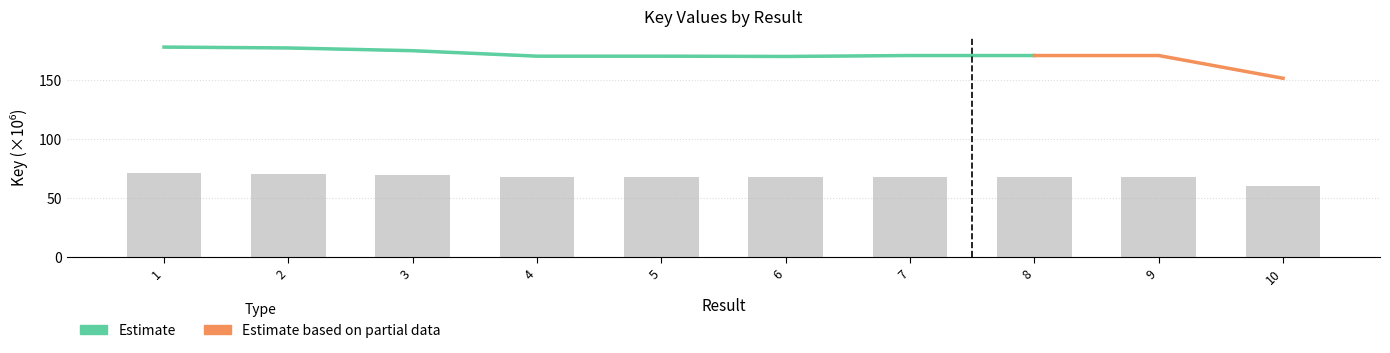

What is the change in value from 6 to 9?

+0.3